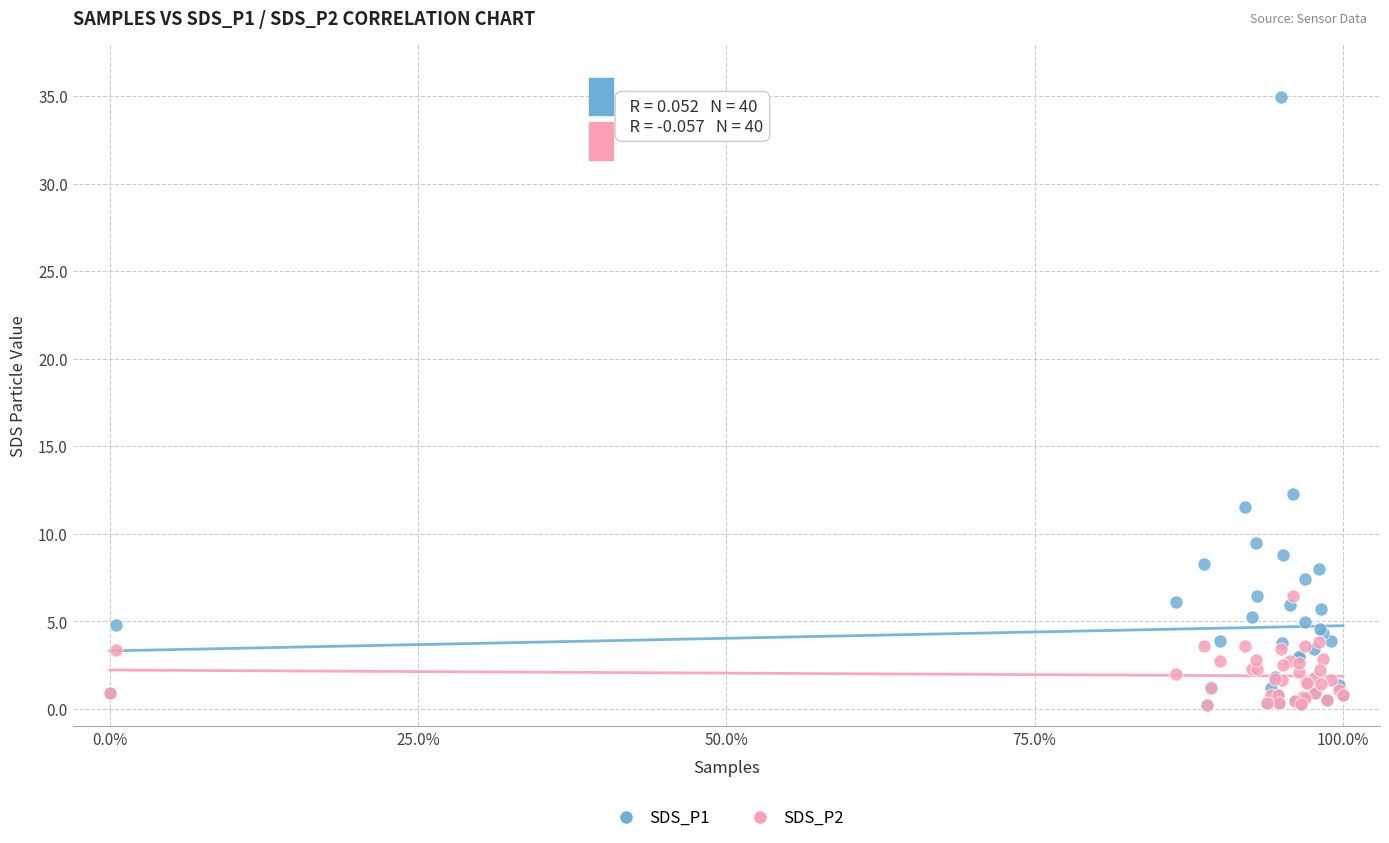

What are all the series names shown in the legend?

SDS_P1, SDS_P2